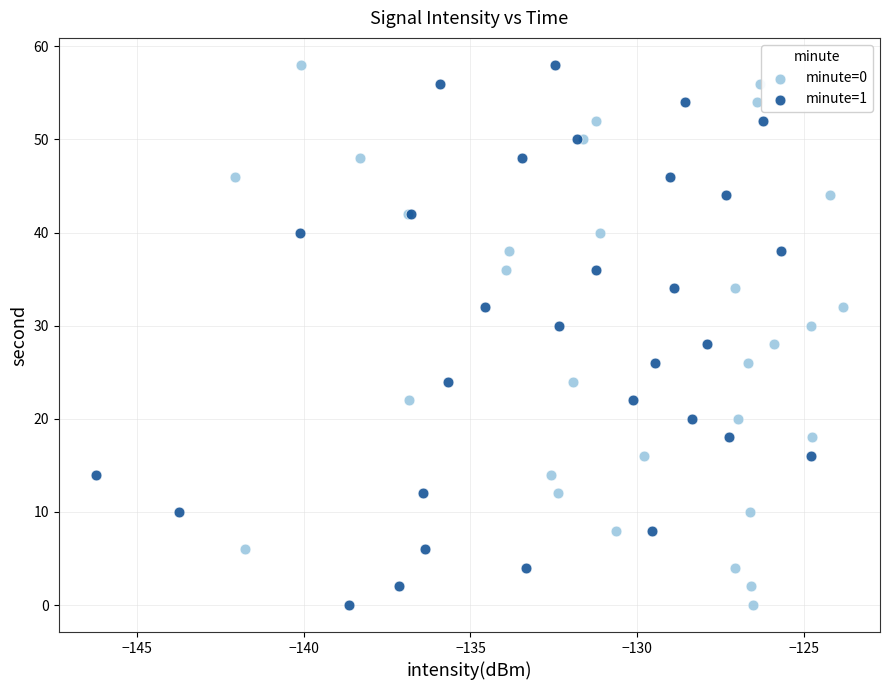

What are all the series names shown in the legend?

minute=0, minute=1